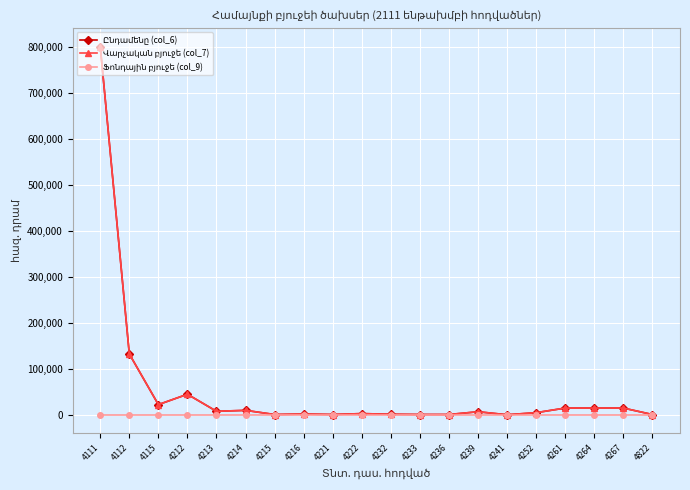

Which series has the largest range (max minus min)?

Ընդամենը (col_6)